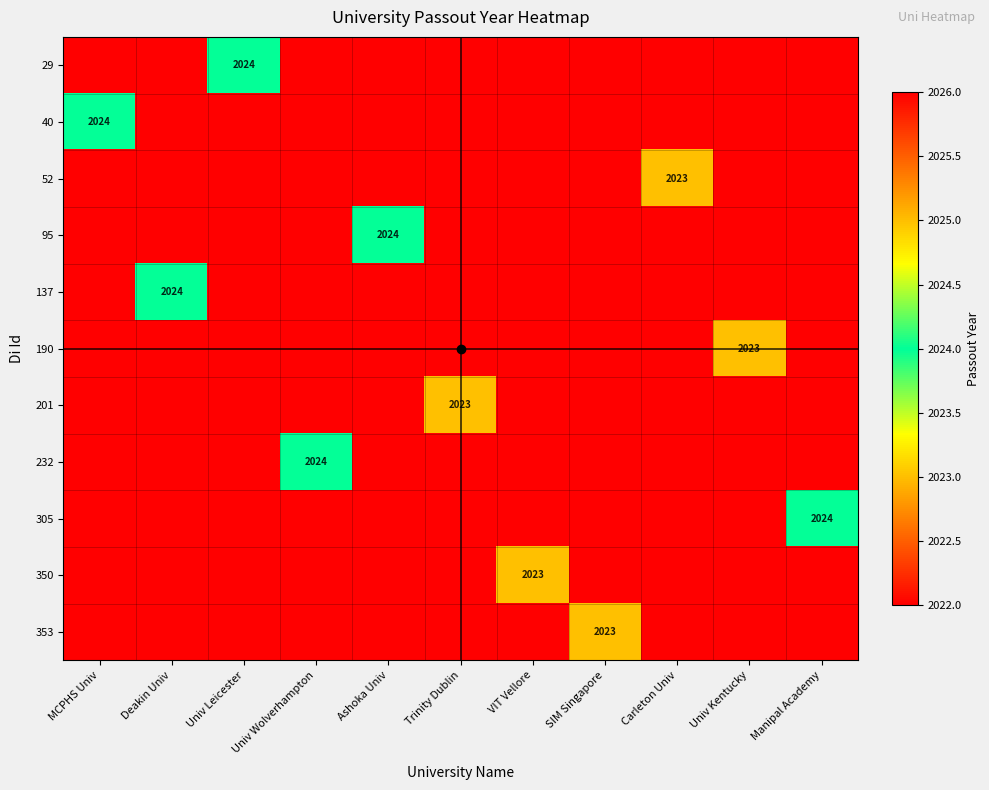

At which category is the sum across all series the highest?

MCPHS Univ